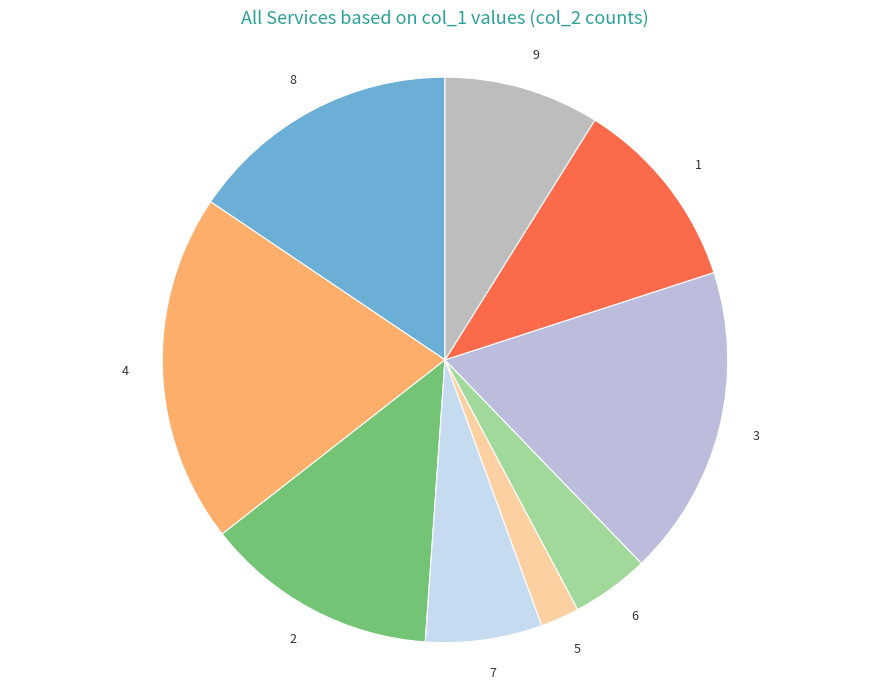

Does 9 represent more than half of the total?

No